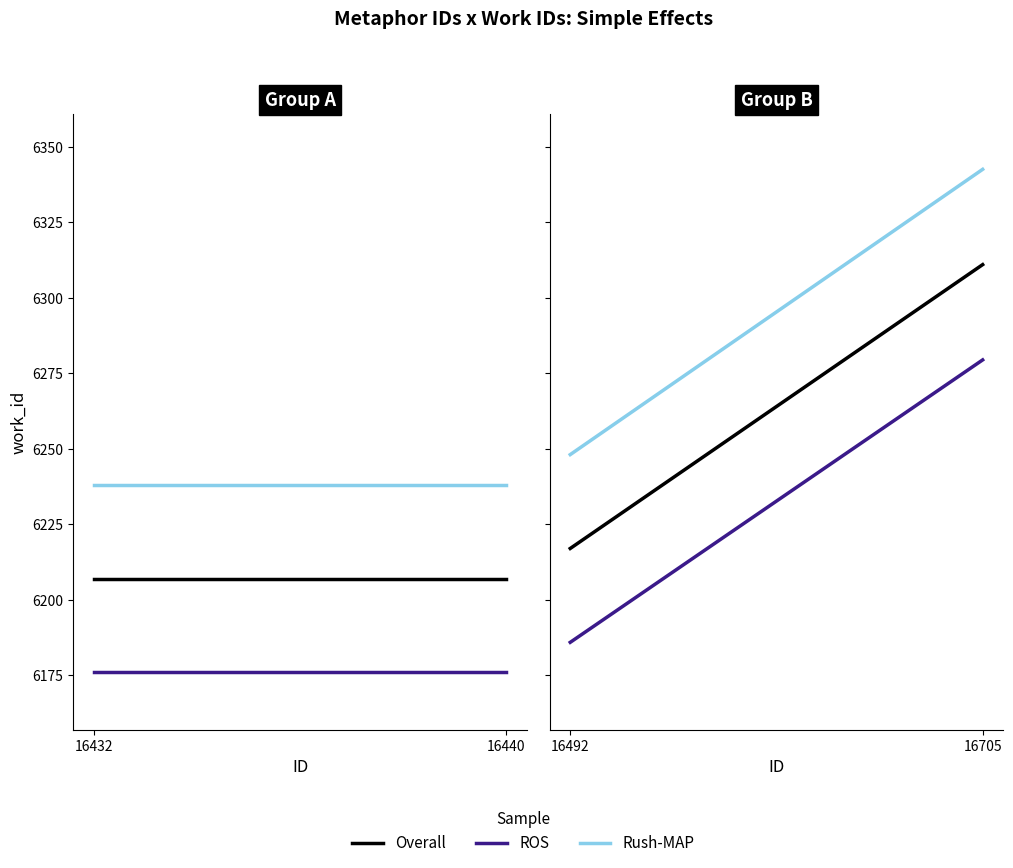

Which series has the widest spread of values?

Rush-MAP